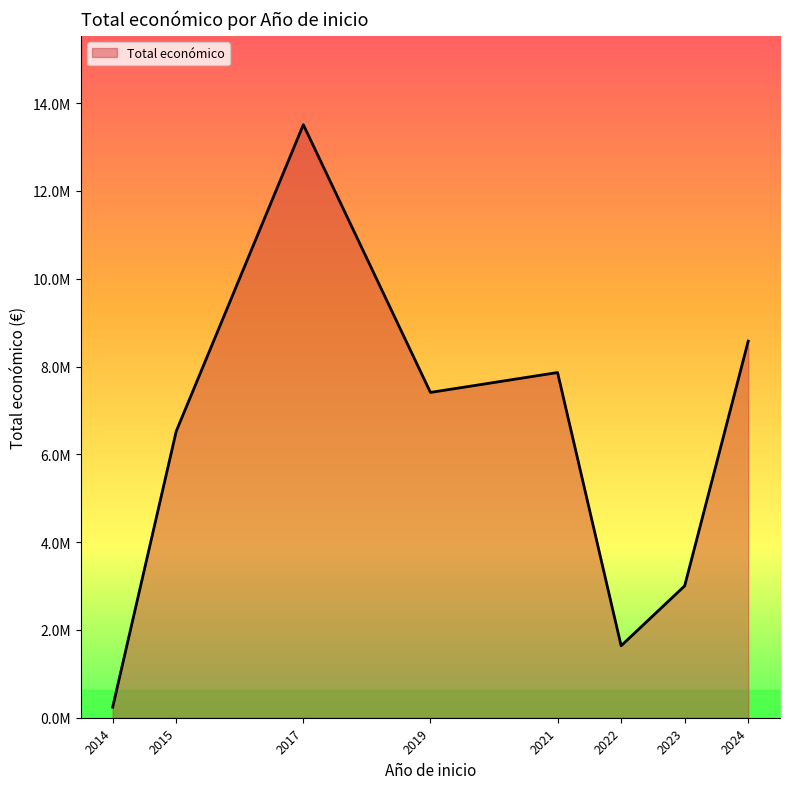

Does the chart display data point markers on the line(s)?

No